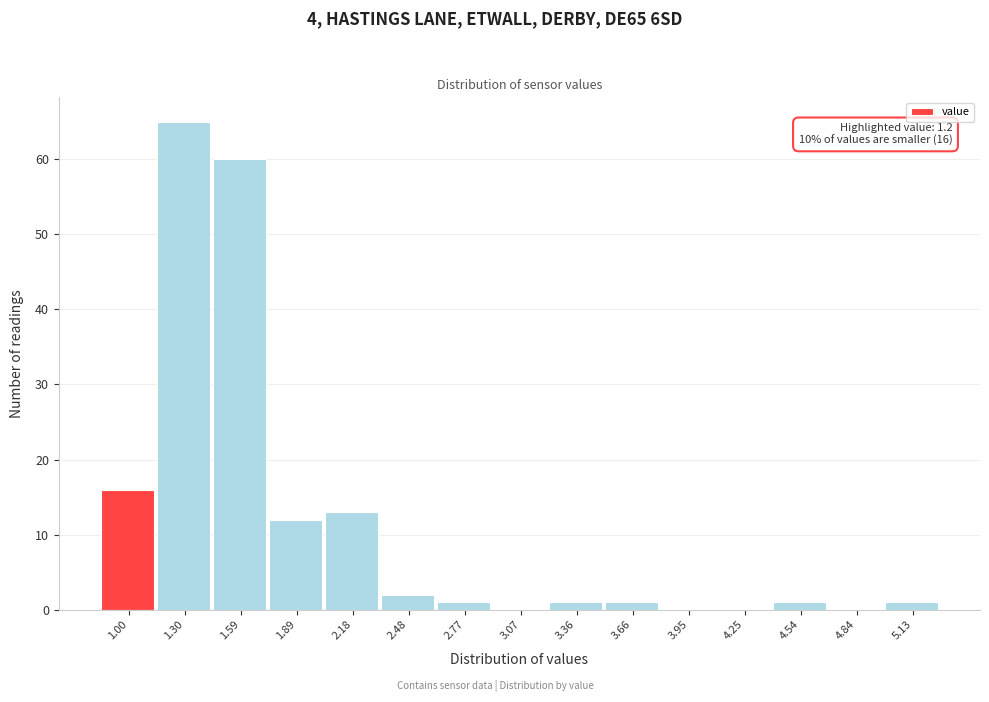

Reading left to right, what are all the values shown in this chart?

1.00=16	1.30=65	1.59=60	1.89=12	2.18=13	2.48=2	2.77=1	3.07=0	3.36=1	3.66=1	3.95=0	4.25=0	4.54=1	4.84=0	5.13=1